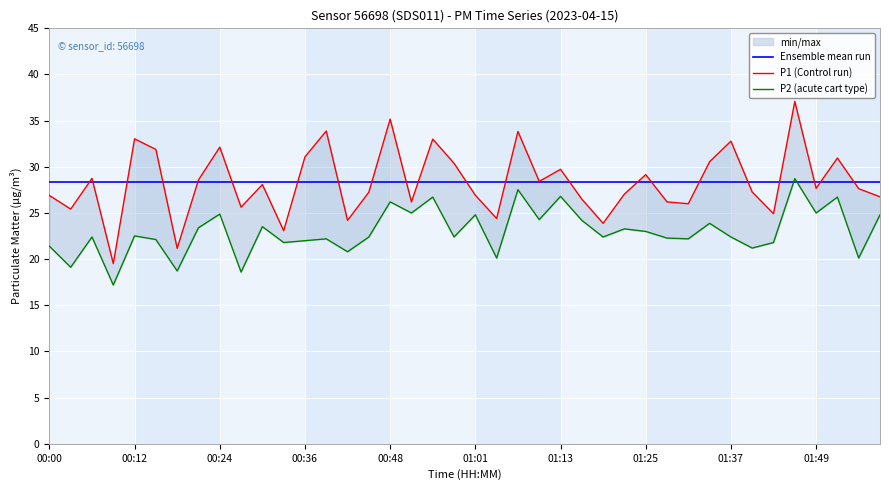

Which has a higher value, 00:48 or 14?

00:48